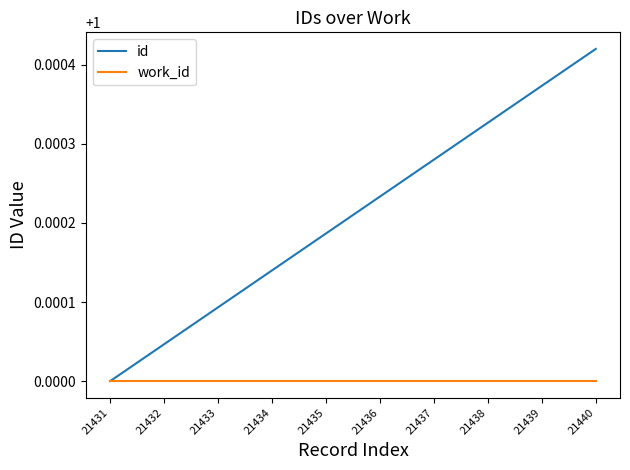

True or false: id has a value of 1.7 at 21438.

False